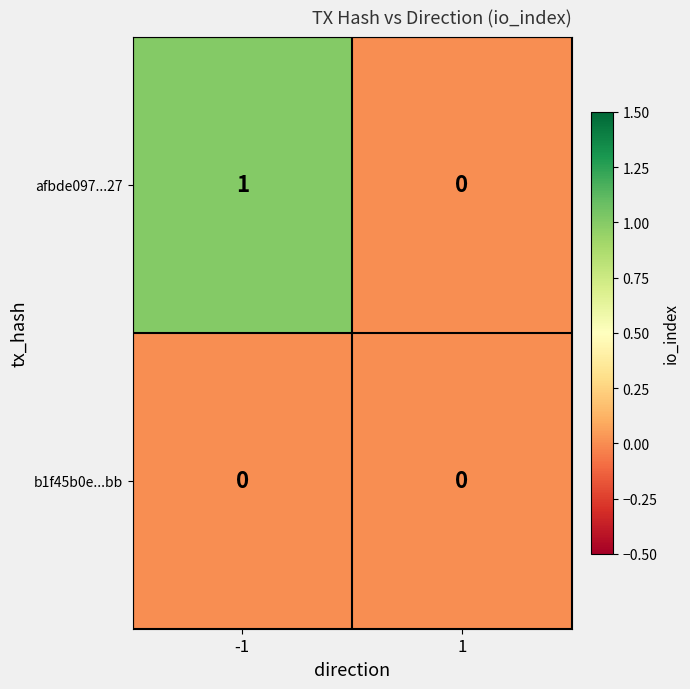

The afbde097...27 series shows 0 at 1. True or false?

True